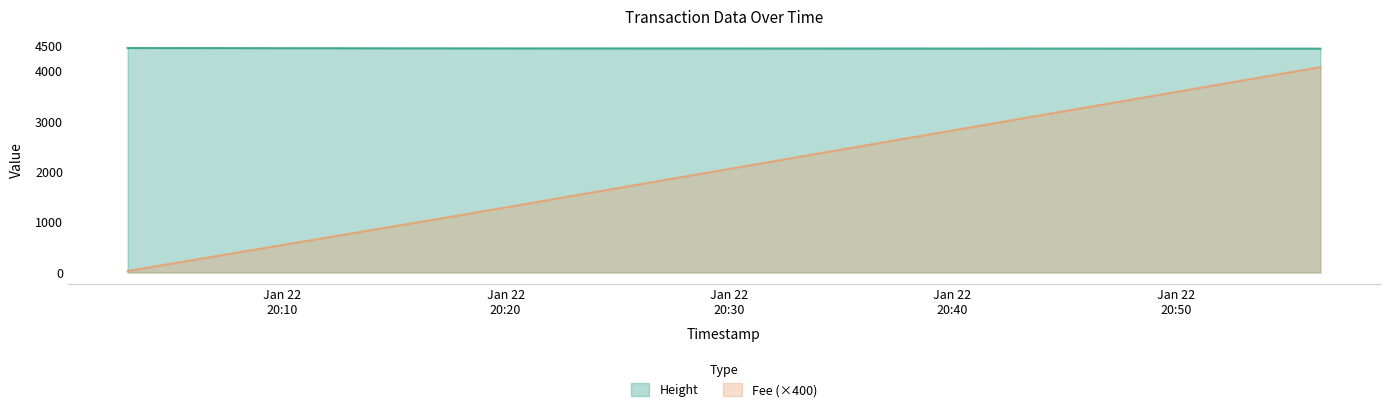

Reading right to left, transcribe all the data shown in this chart.

Height: 4451.0	4456.0	4464.0
Fee: 4083.7	1173.1	29.4